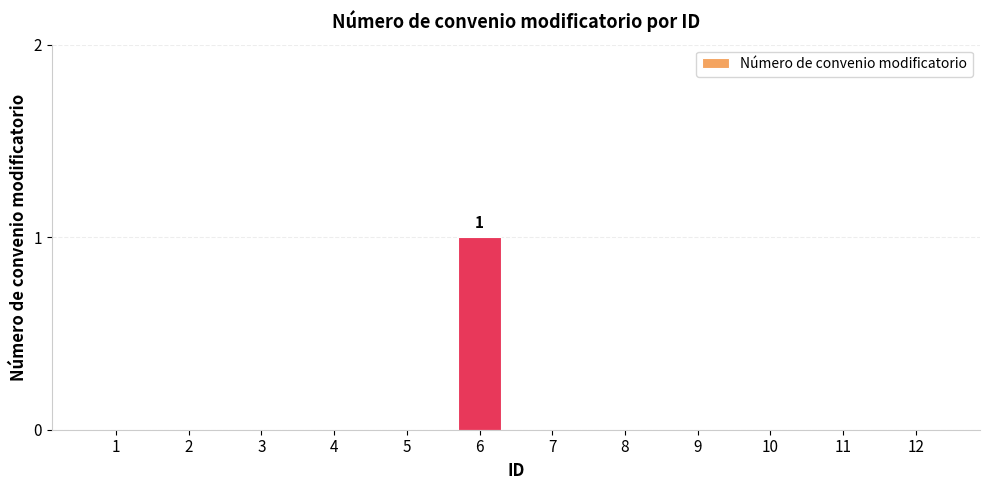

The value at 4 is -1. True or false?

False